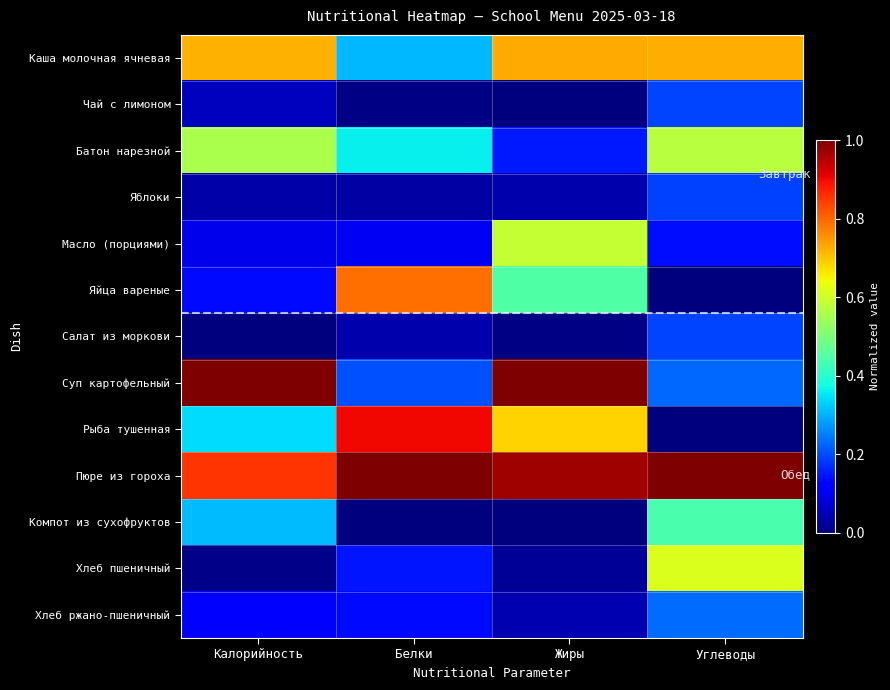

Between Белки and Жиры, which series saw the biggest shift?

Суп картофельный